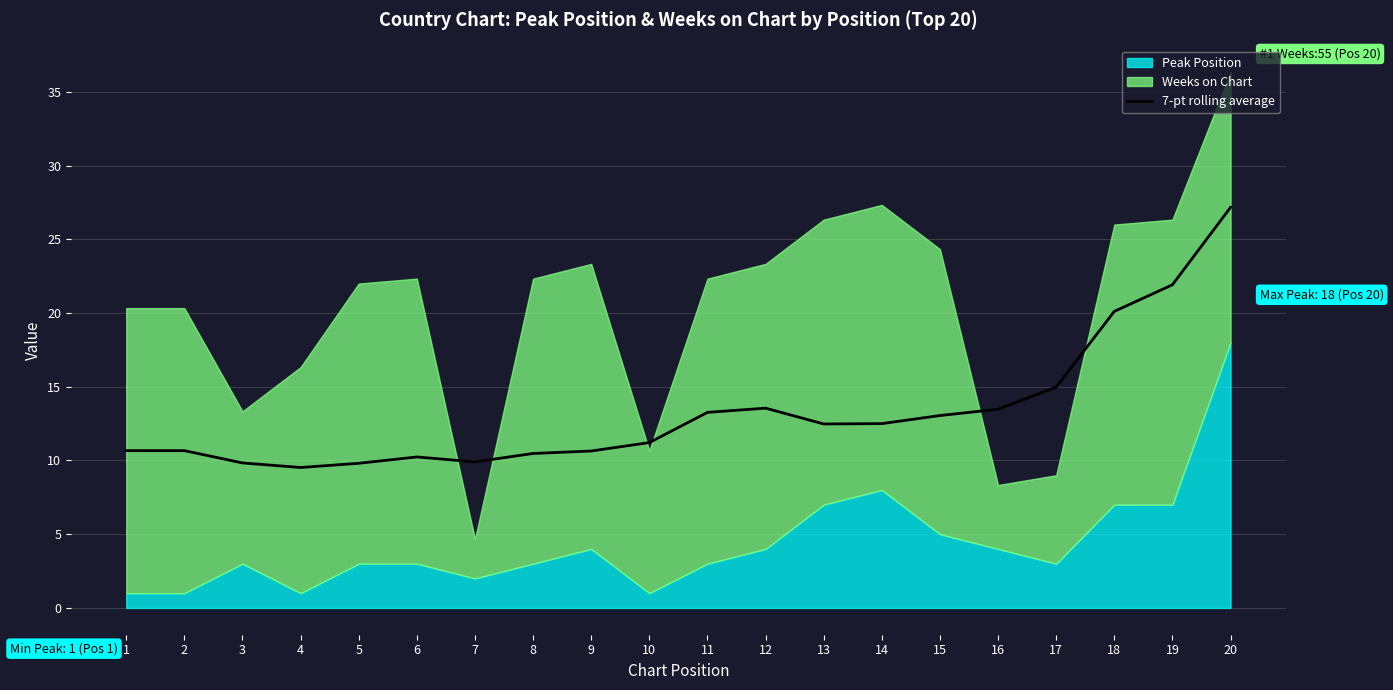

At which label does 7-pt rolling average first exceed 12?

11